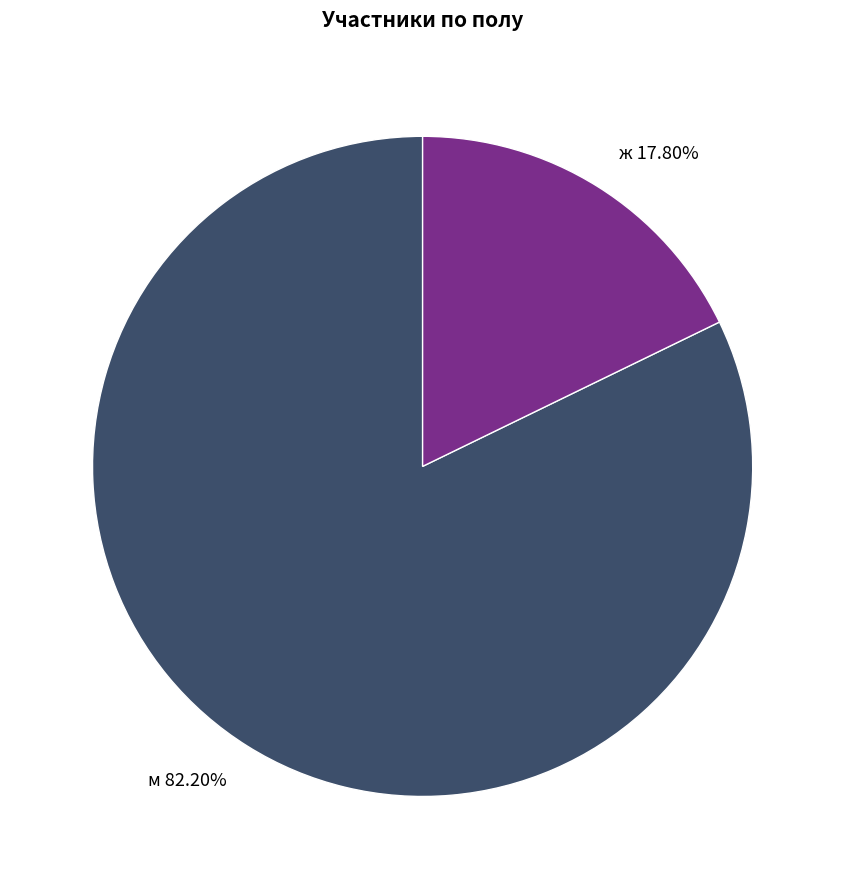

To the nearest percent, what portion does м represent?

82%